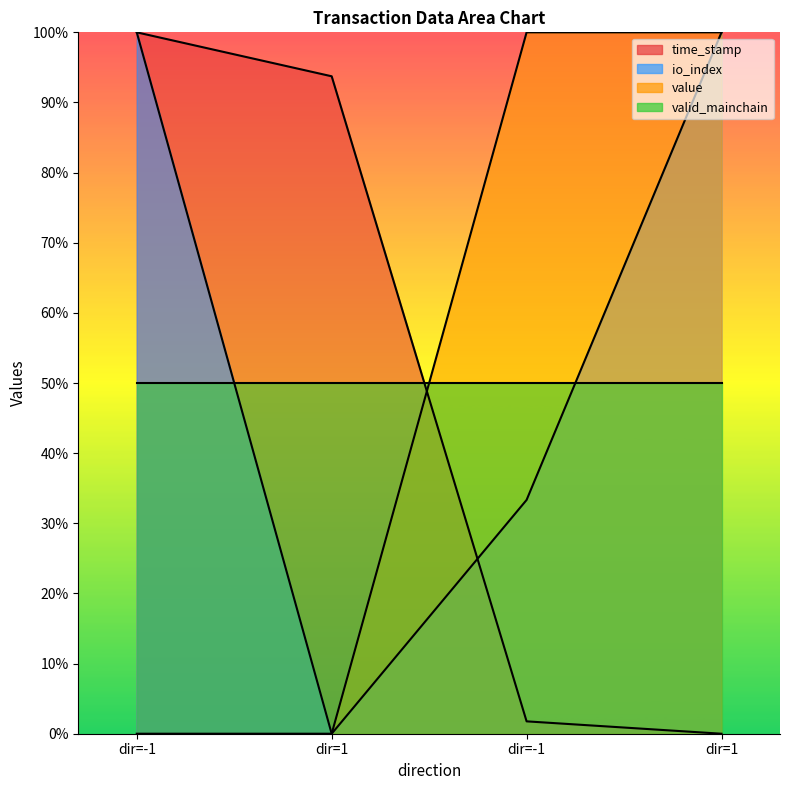

Rank the categories by io_index value from lowest to highest.

dir=1, dir=-1, dir=-1, dir=1